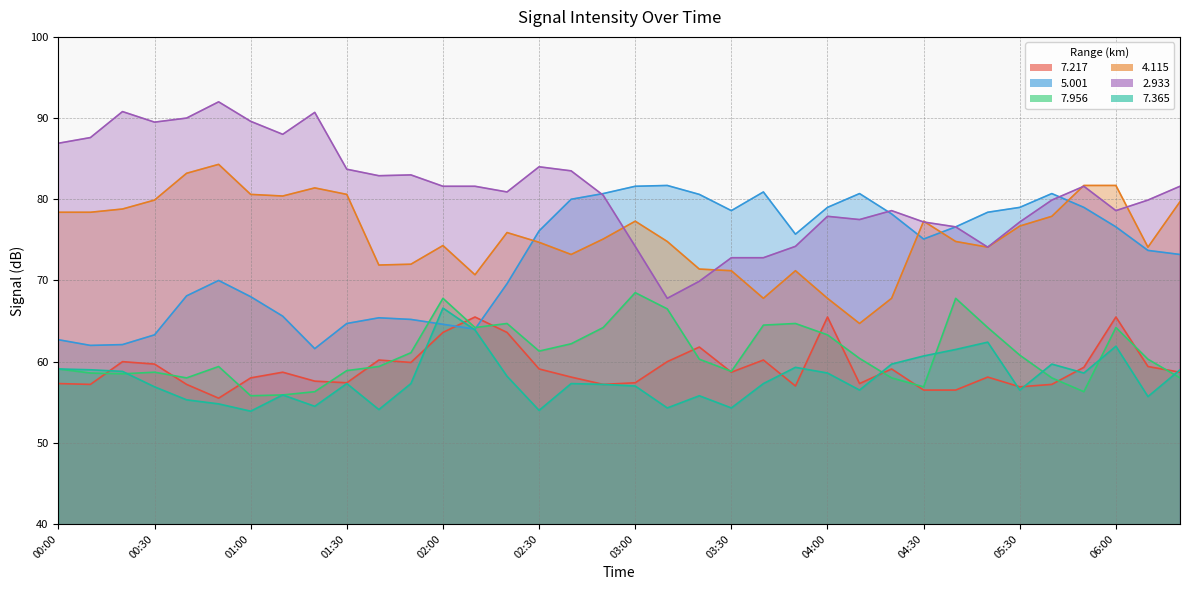

At 04:00, list the series in order from largest to smallest.

5.001, 2.933, 4.115, 7.217, 7.956, 7.365